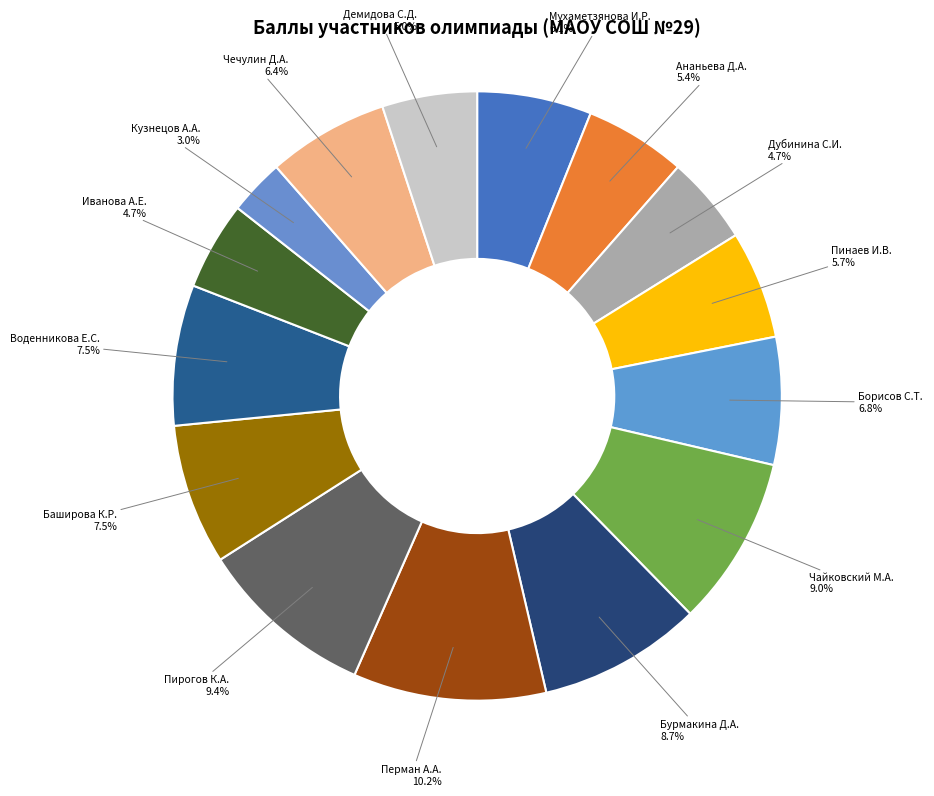

Does any single category account for the majority?

No